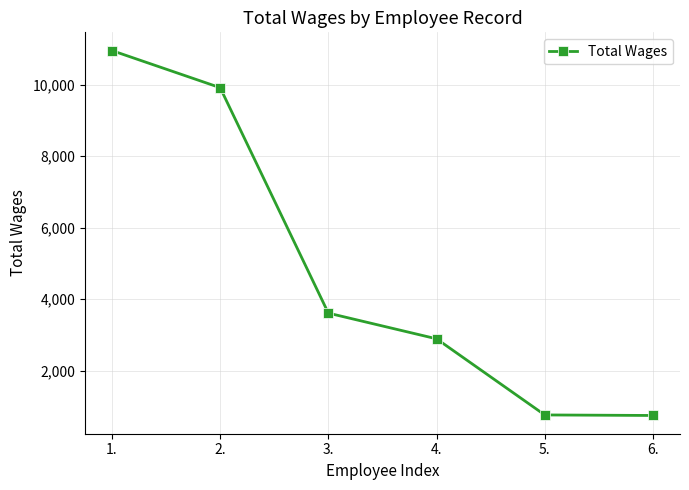

What is the label of the 4th point from the right?

3.